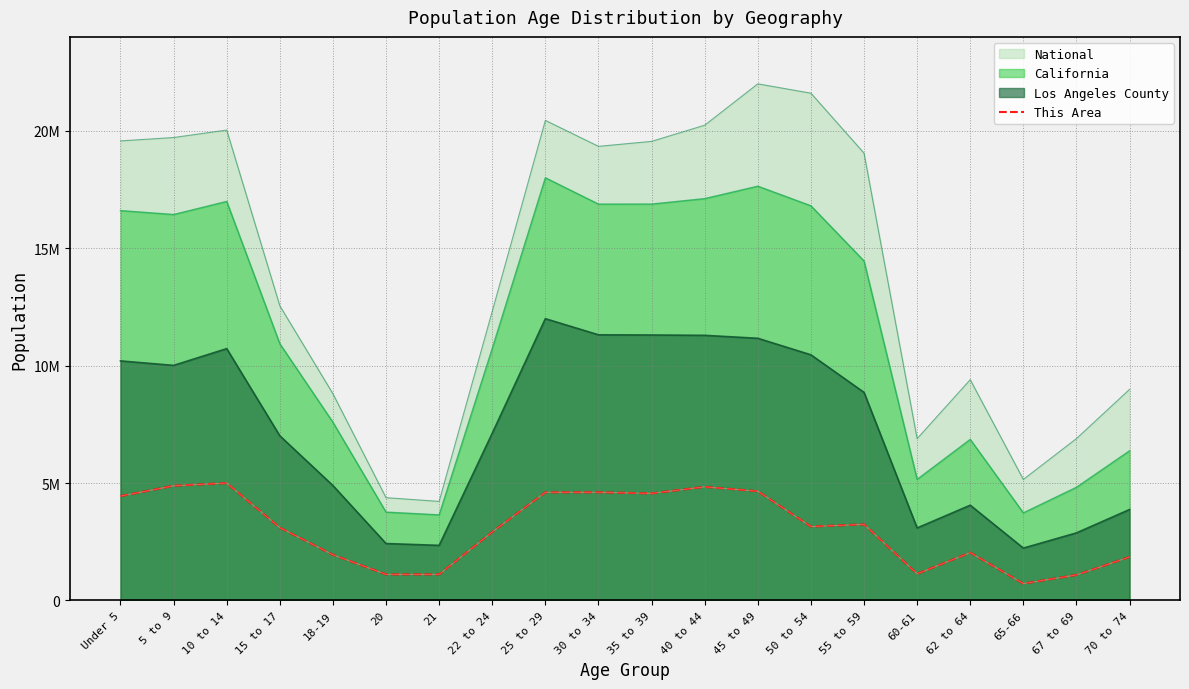

List the labels in order of value, smallest first.

65-66, 67 to 69, 20, 21, 60-61, 70 to 74, 18-19, 62 to 64, 22 to 24, 15 to 17, 50 to 54, 55 to 59, Under 5, 35 to 39, 25 to 29, 30 to 34, 45 to 49, 40 to 44, 5 to 9, 10 to 14